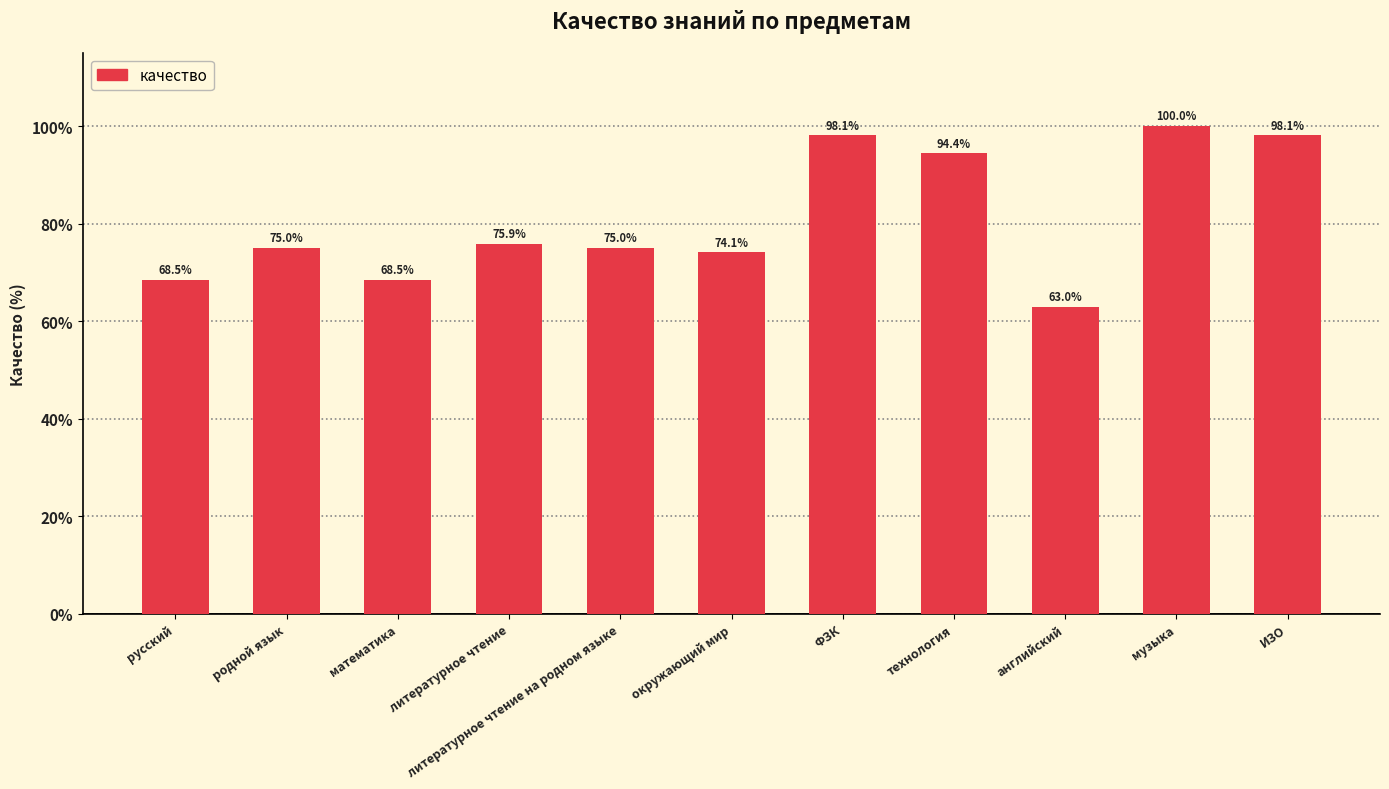

Reading left to right, list all the values displayed in this chart.

68.5	75.0	68.5	75.9	75.0	74.1	98.1	94.4	63.0	100.0	98.1